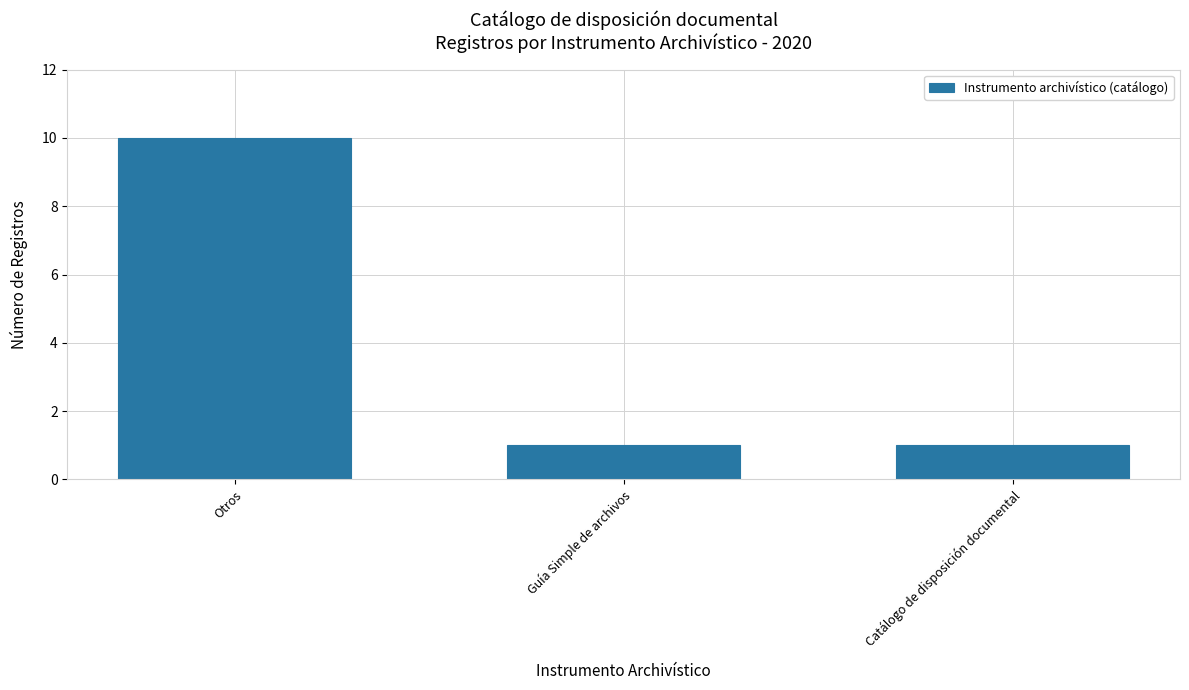

Reading right to left, list all the values displayed in this chart.

1	1	10